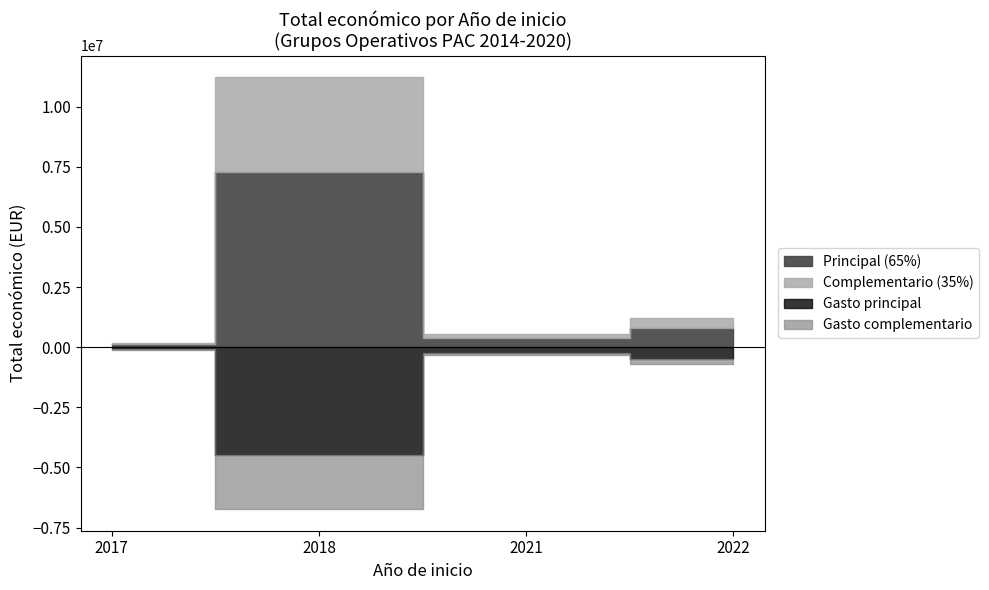

How many lines are shown in the chart?

1